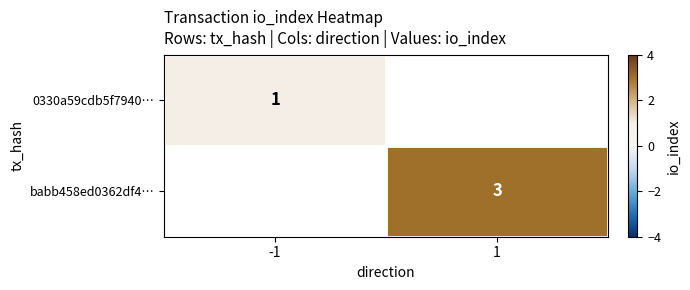

The 0330a59cdb5f7940… series shows 2 at -1. True or false?

False